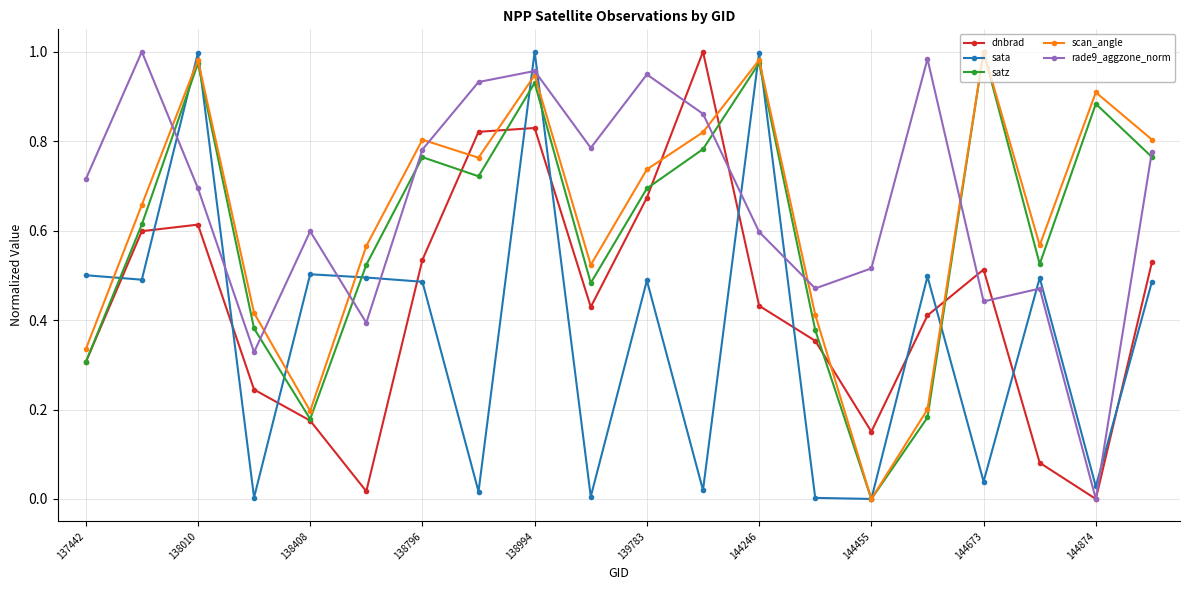

True or false: rade9_aggzone_norm has more than 2 points higher than both neighbors.

True